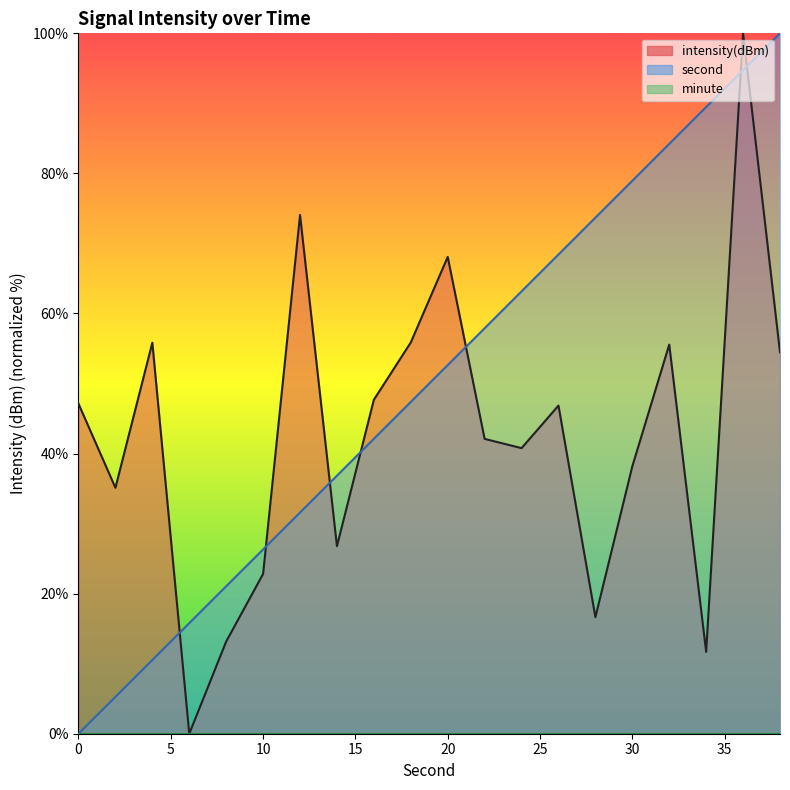

What is the sum of the second values at 10 and 18?

73.7